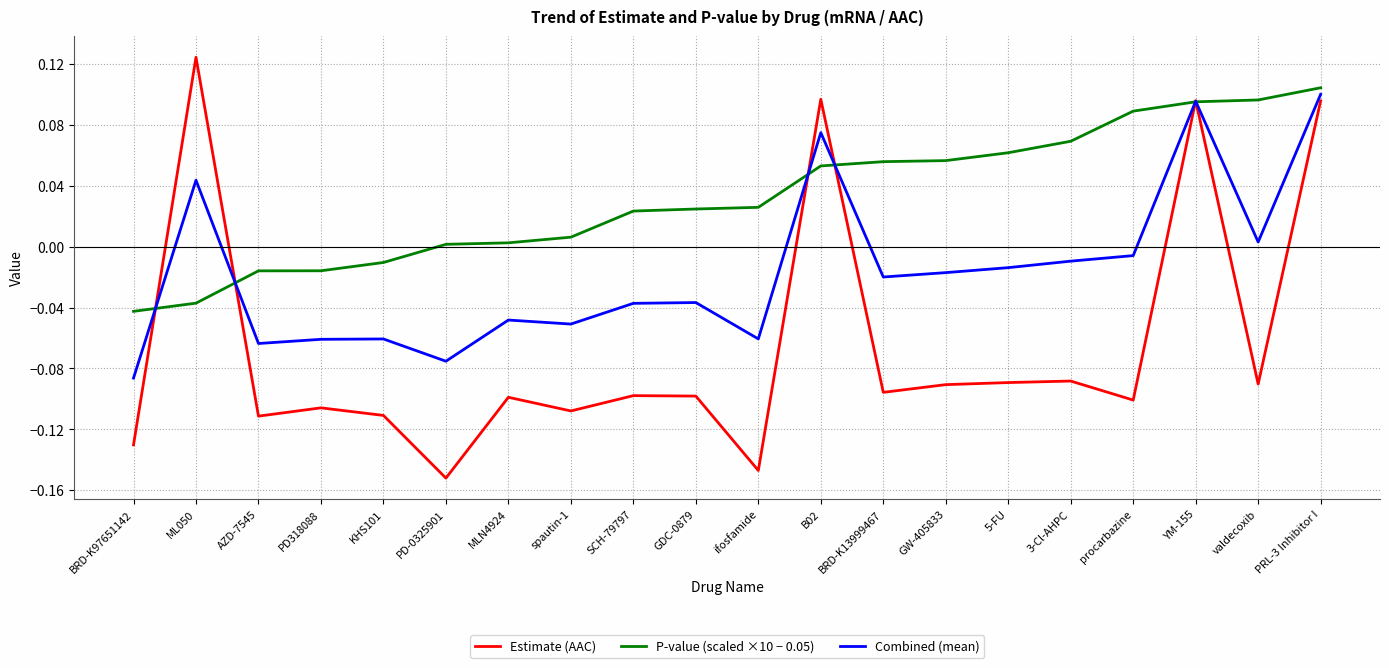

Which category has the lowest value in the Combined (mean) series?

BRD-K97651142